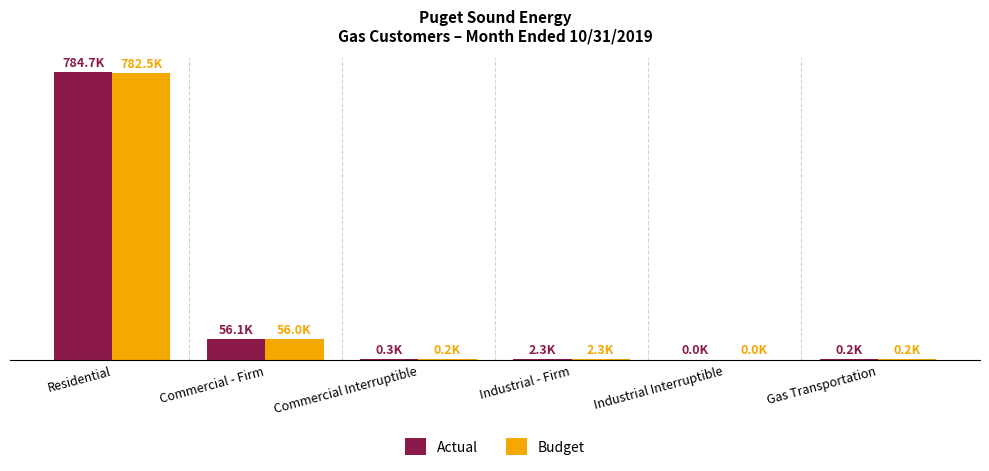

What are all the series names shown in the legend?

Actual, Budget